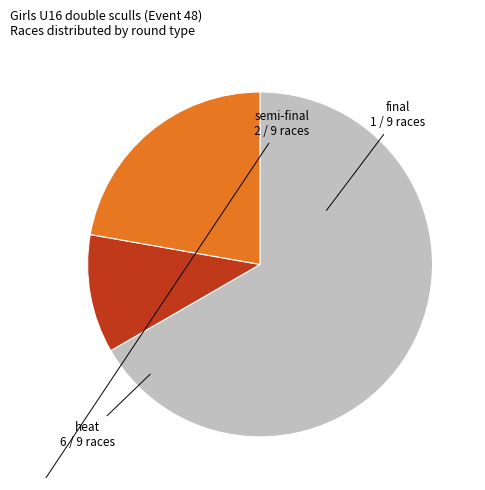

What is the ratio of the value at final to the value at heat?

0.2